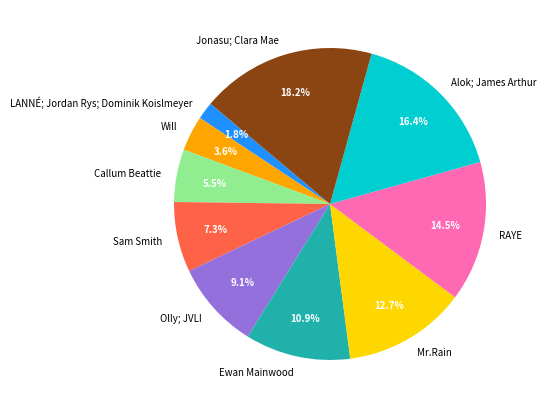

To the nearest percent, what is the combined percentage of Alok; James Arthur and Mr.Rain?

29%